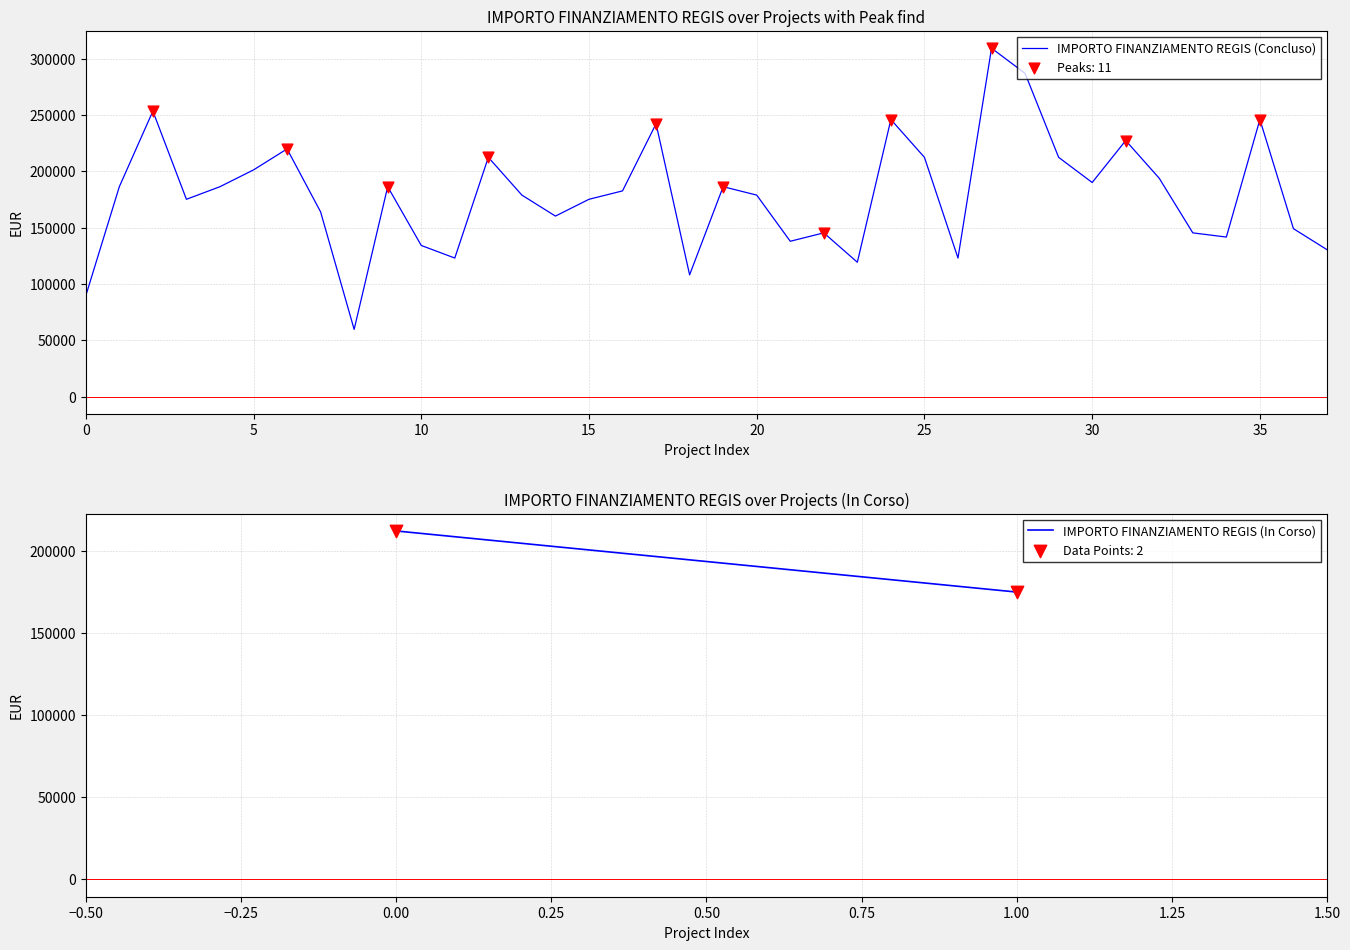

What is the lowest value of the IMPORTO FINANZIAMENTO REGIS (Concluso) series?

59613.0